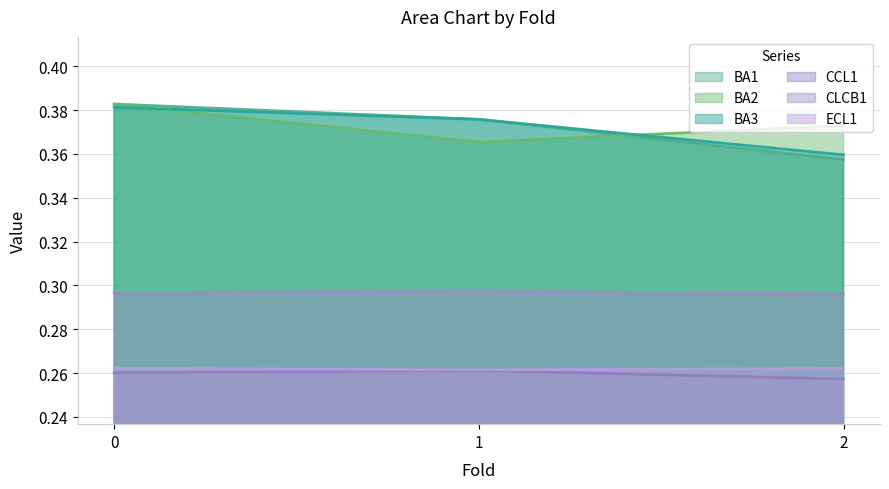

Which series changed the most between 0 and 1?

BA2